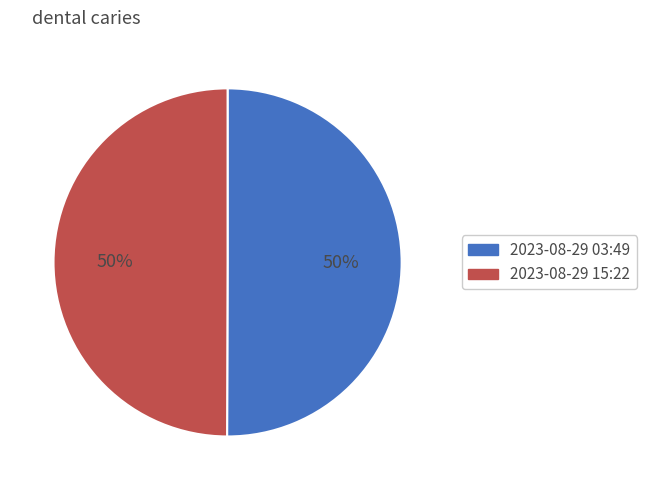

To the nearest percent, what is the average slice percentage?

50%